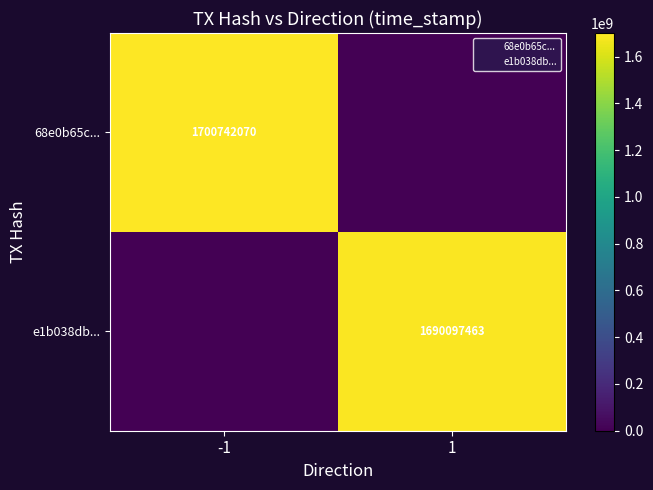

Which has a higher value, 1 or -1?

-1